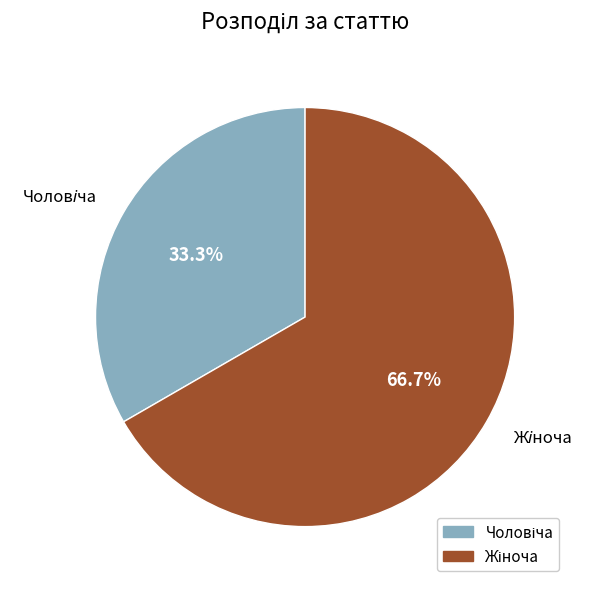

Is there a majority slice in this chart?

Yes